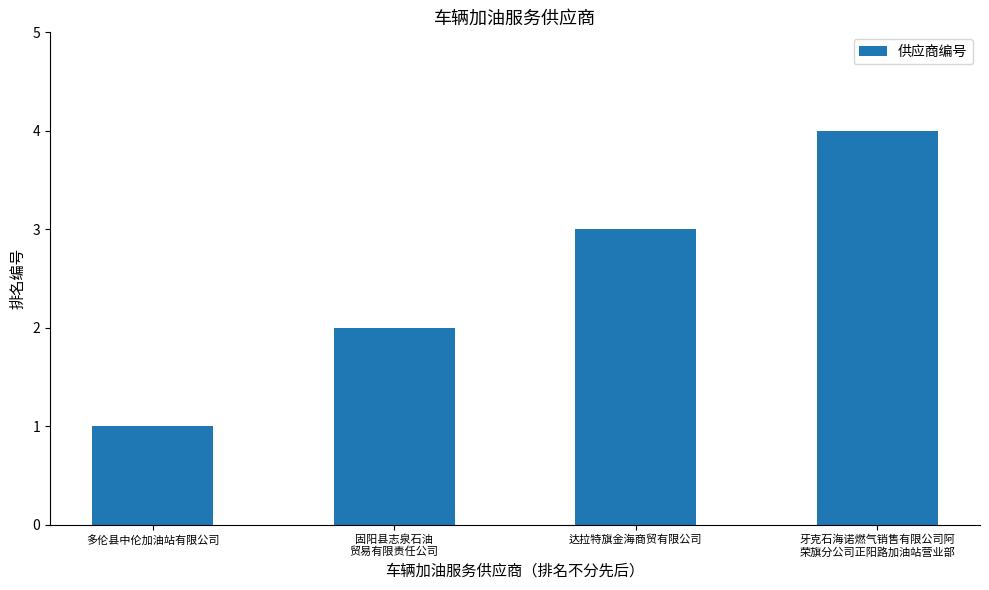

At which label is the value closest to 2?

固阳县志泉石油
贸易有限责任公司